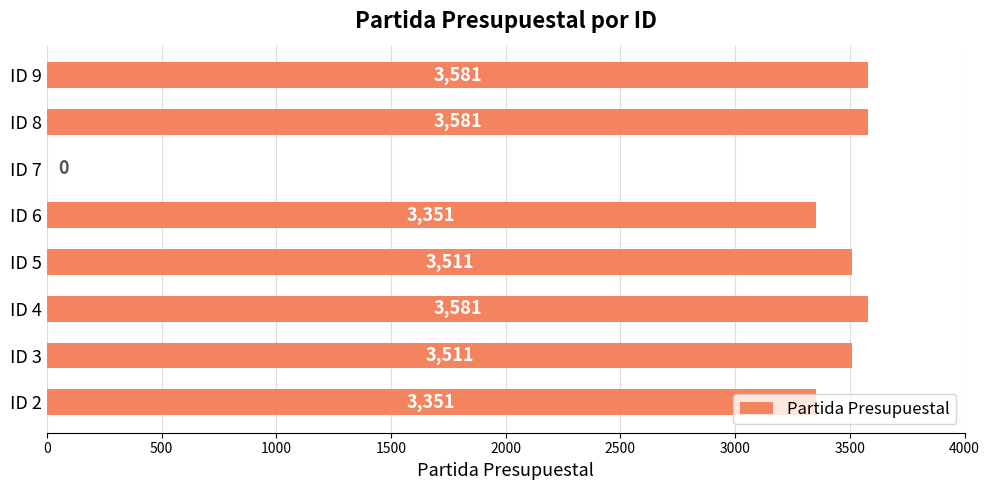

What is the greatest value displayed?

3581